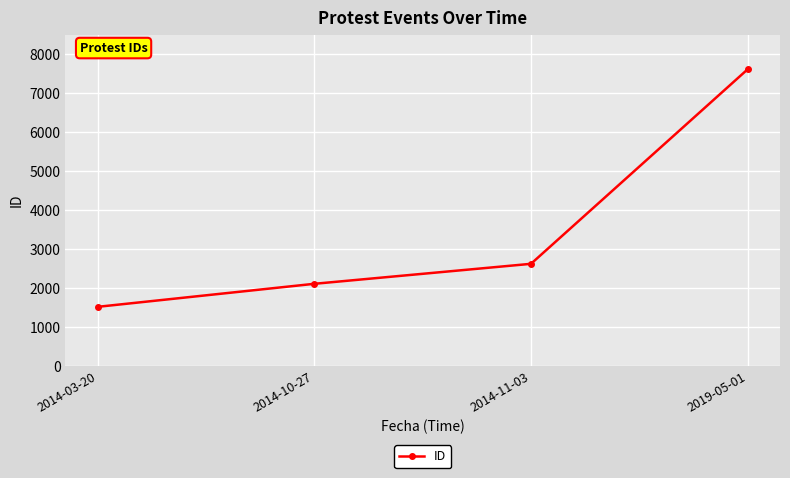

Reading left to right, extract all data points from this chart.

2014-03-20=1519	2014-10-27=2110	2014-11-03=2623	2019-05-01=7616